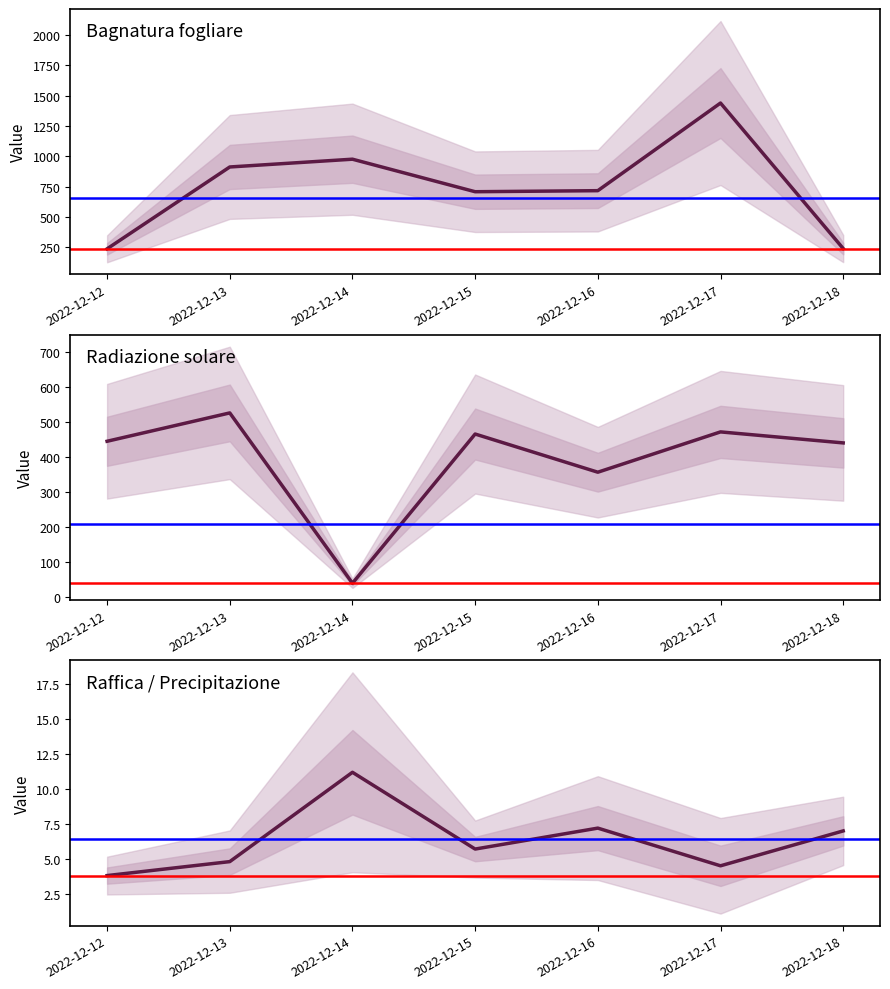

At how many categories does at least one series exceed 449?

5